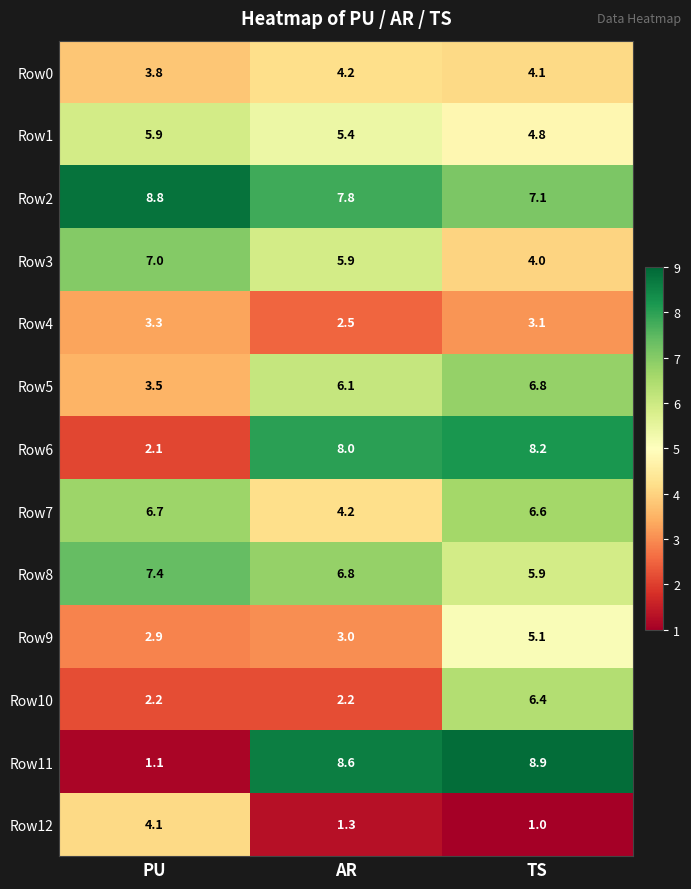

What is the greatest value displayed?

8.9